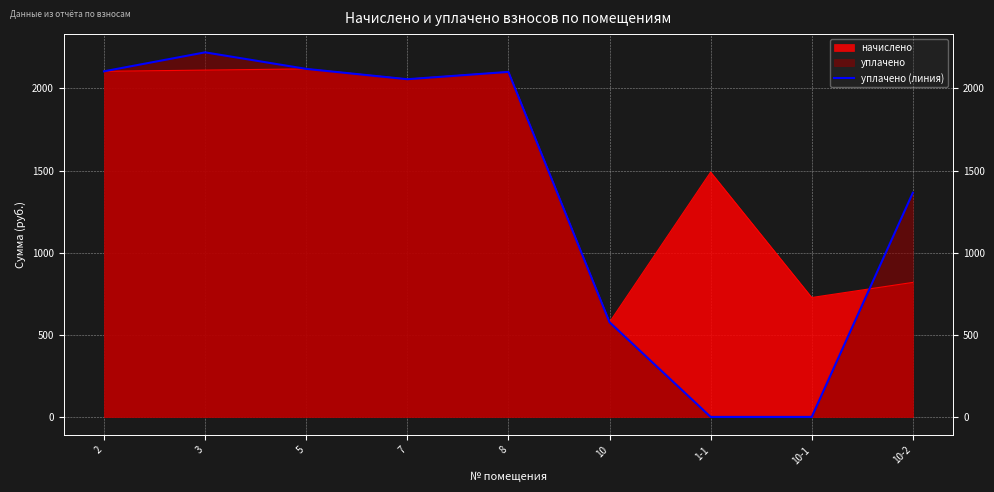

What is the value of the 6th point from the left?

576.7